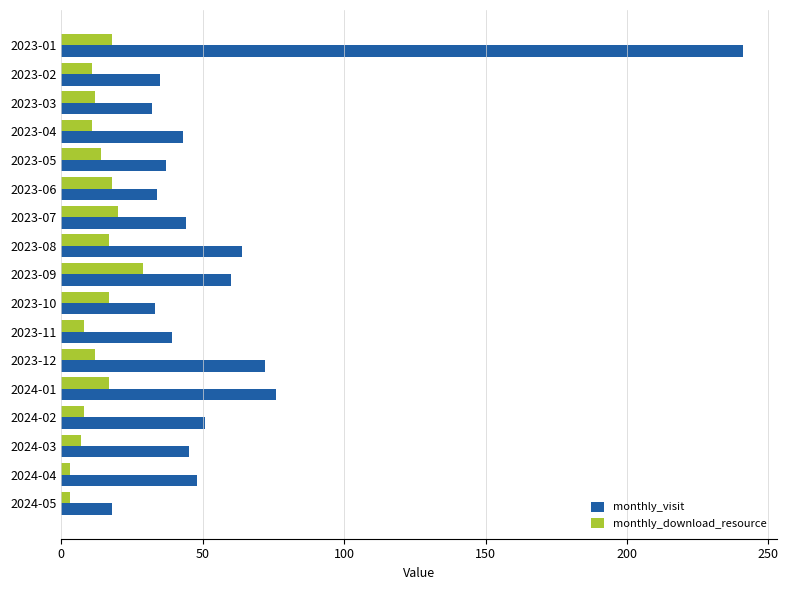

How many series are shown in this chart?

2